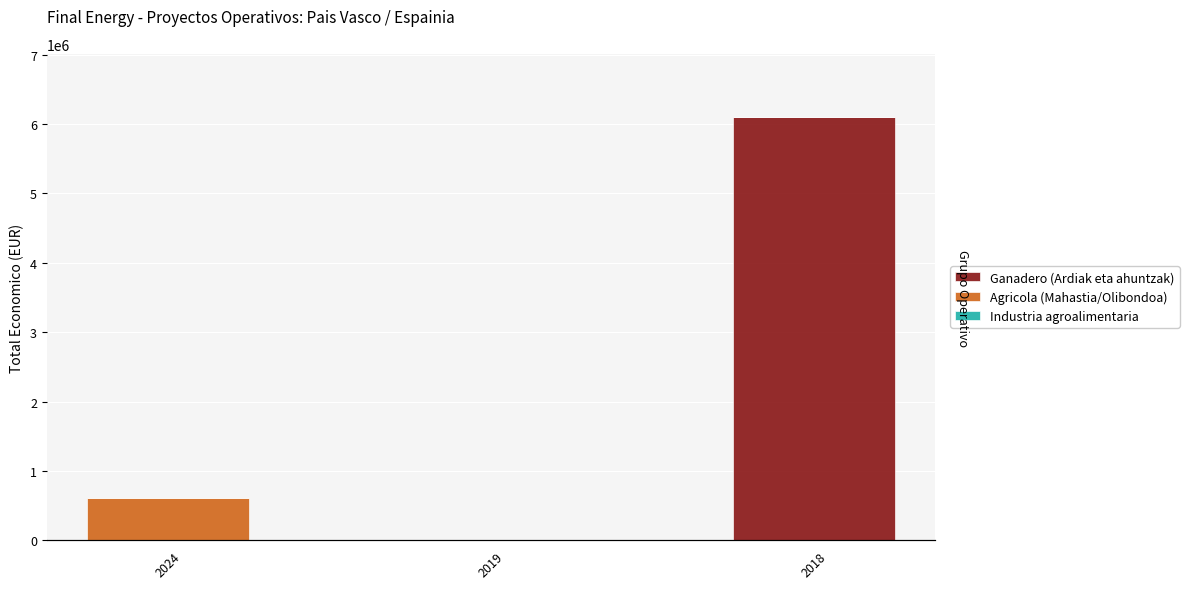

Are the bars horizontal?

No